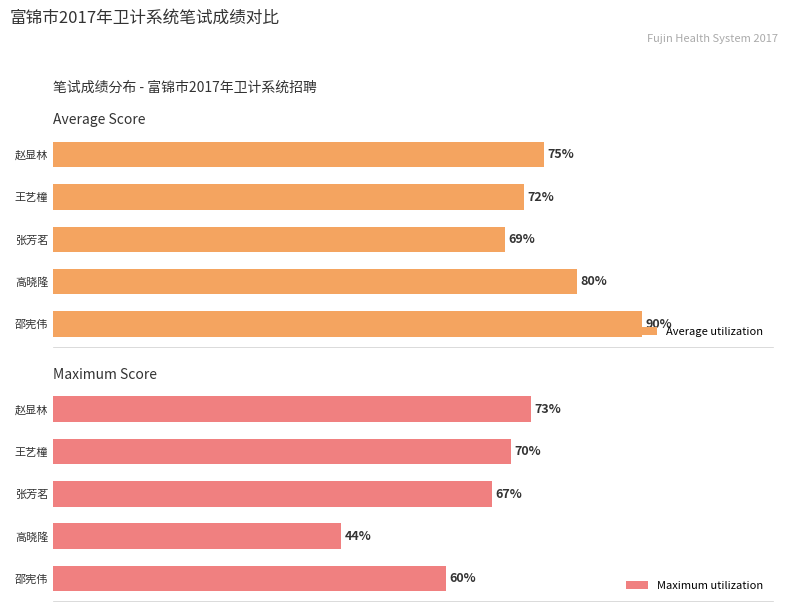

Which category has the highest value in the Maximum utilization series?

赵显林